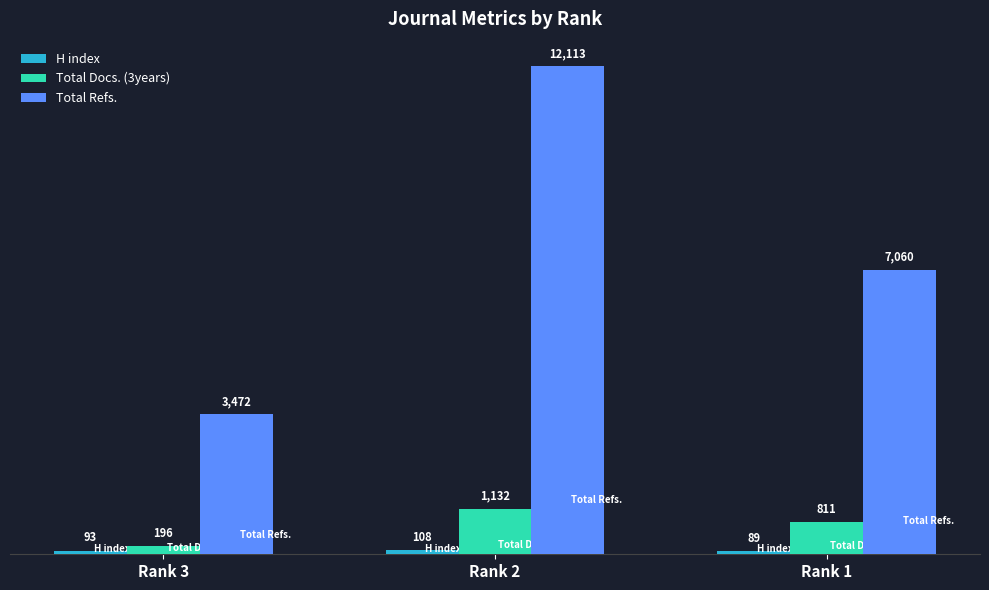

Count the number of categories in the chart.

3